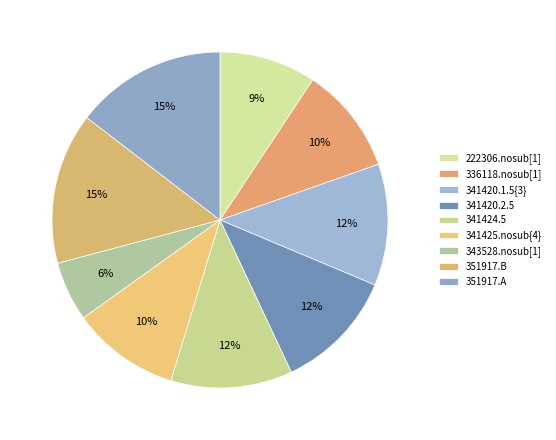

What percentage is the 341420.1.5{3} slice, to the nearest percent?

12%